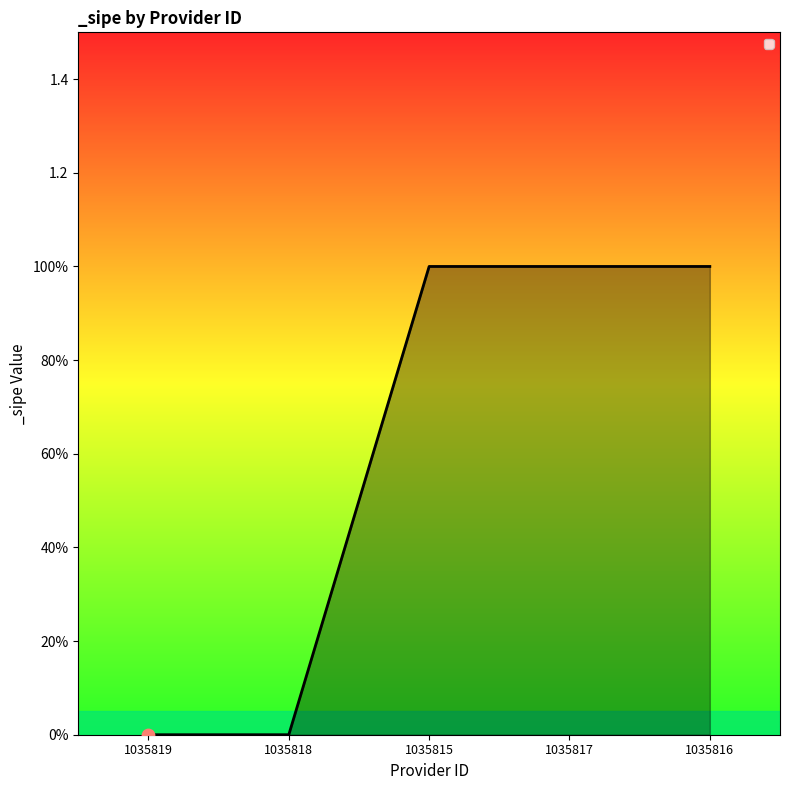

What is the change in value from 1035819 to 1035817?

+1